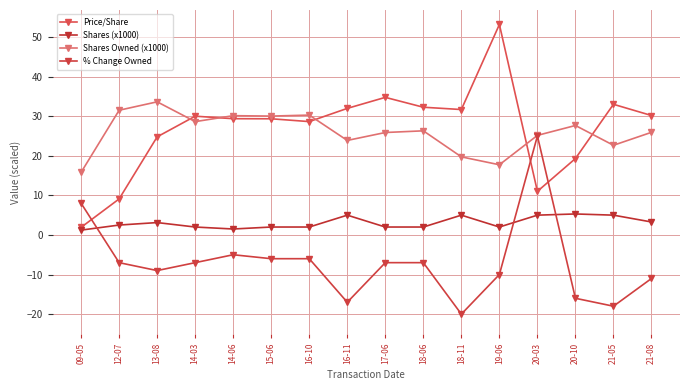

Between which two adjacent categories do Shares Owned (x1000) and Price/Share first intersect?

13-08 and 14-03